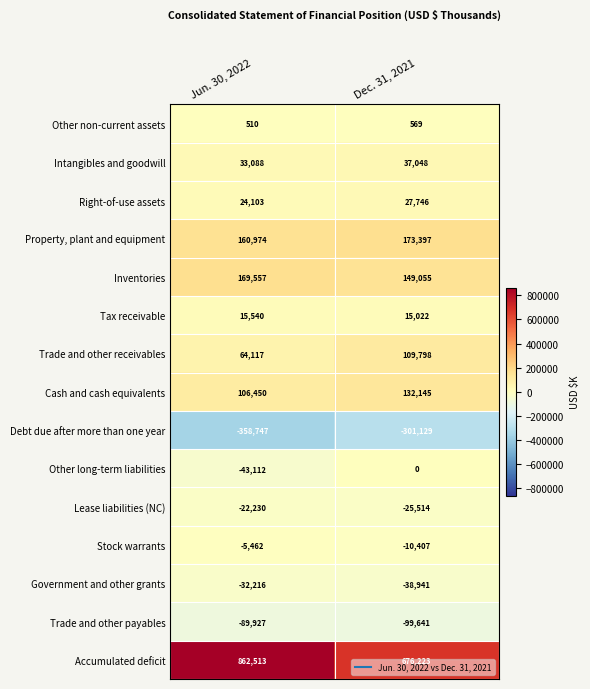

At which label is Cash and cash equivalents closest to 119297?

Jun. 30, 2022